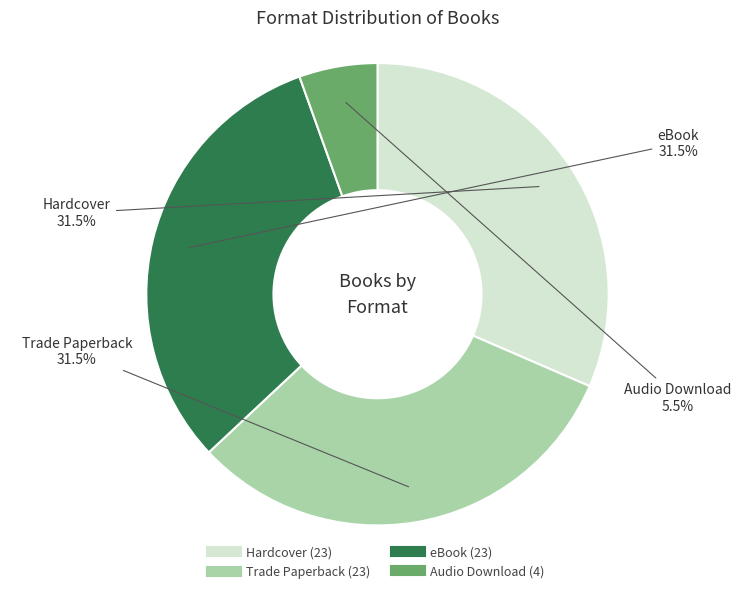

Does any single category account for the majority?

No